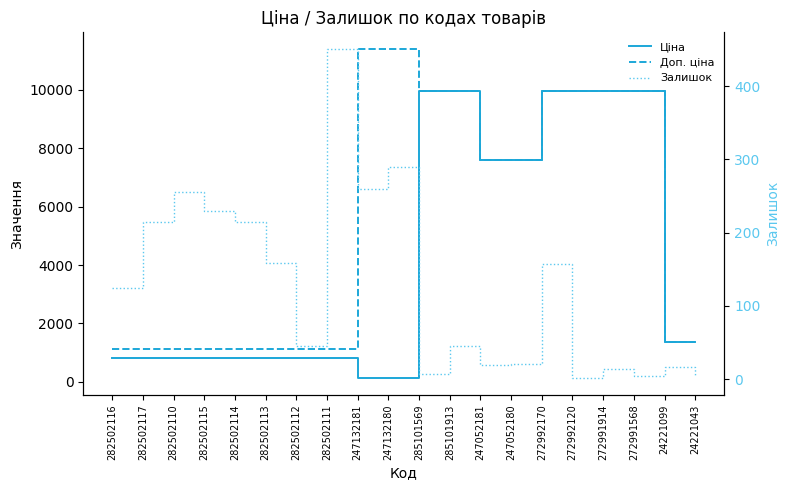

Reading left to right, extract all data points from this chart.

Ціна: 282502116=818.5	282502117=818.5	282502110=818.5	282502115=818.5	282502114=818.5	282502113=818.5	282502112=818.5	282502111=818.5	247132181=114.1	247132180=114.1	285101569=9975.0	285101913=9975.0	247052181=7596.5	247052180=7596.5	272992170=9975.0	272992120=9975.0	272991914=9975.0	272991568=9975.0	24221099=1375.4	24221043=1375.4
Доп. ціна: 282502116=1109.2	282502117=1109.2	282502110=1109.2	282502115=1109.2	282502114=1109.2	282502113=1109.2	282502112=1109.2	282502111=1109.2	247132181=11410.0	247132180=11410.0	285101569=9975.0	285101913=9975.0	247052181=7596.5	247052180=7596.5	272992170=9975.0	272992120=9975.0	272991914=9975.0	272991568=9975.0	24221099=1375.0	24221043=1375.0
Залишок: 282502116=125.0	282502117=215.0	282502110=256.0	282502115=229.0	282502114=214.0	282502113=159.0	282502112=46.0	282502111=451.0	247132181=260.0	247132180=290.0	285101569=7.0	285101913=45.0	247052181=20.0	247052180=21.0	272992170=157.0	272992120=1.0	272991914=14.0	272991568=5.0	24221099=16.0	24221043=4.0